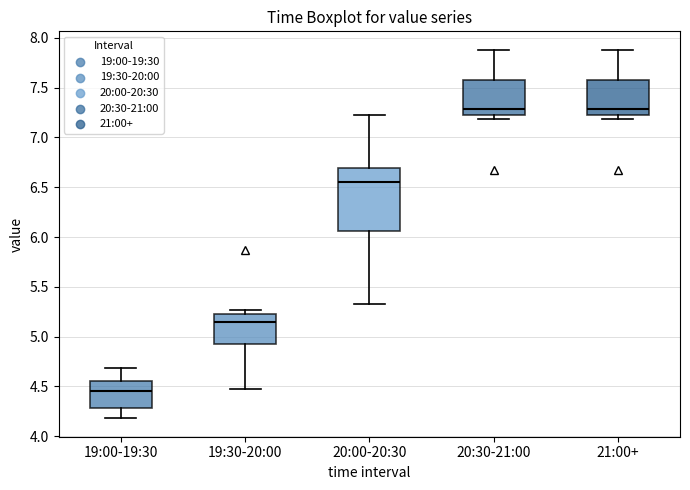

Where is the upper edge of the box for 21:00+ on the y-axis? The values are not printed on the chart, so give them approximately, as read against the axis.

7.60